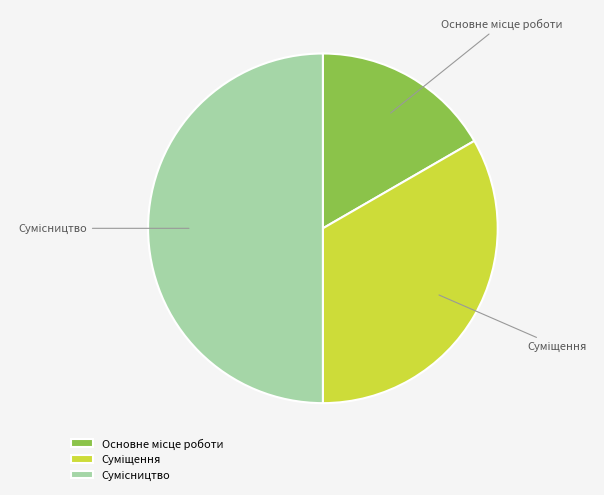

Rank the categories by value from highest to lowest.

Сумісництво, Суміщення, Основне місце роботи